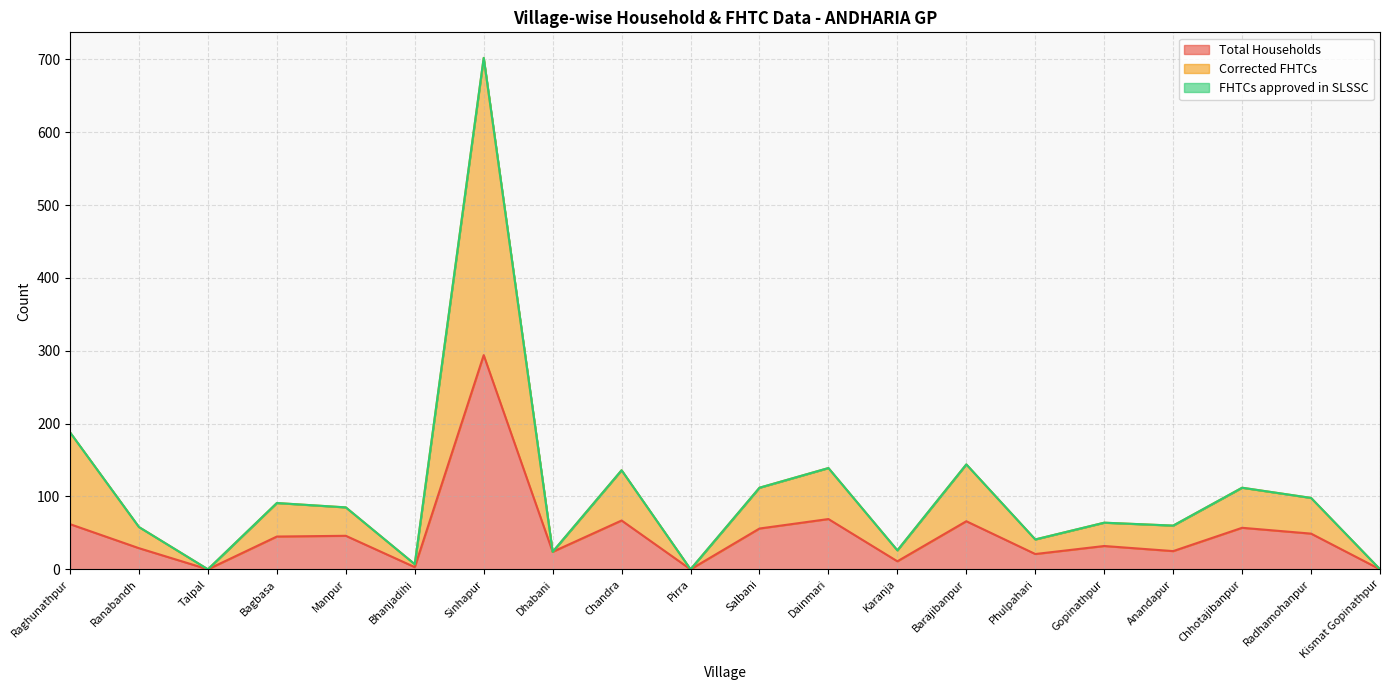

Which has a higher value, Bhanjadihi or Ranabandh?

Ranabandh